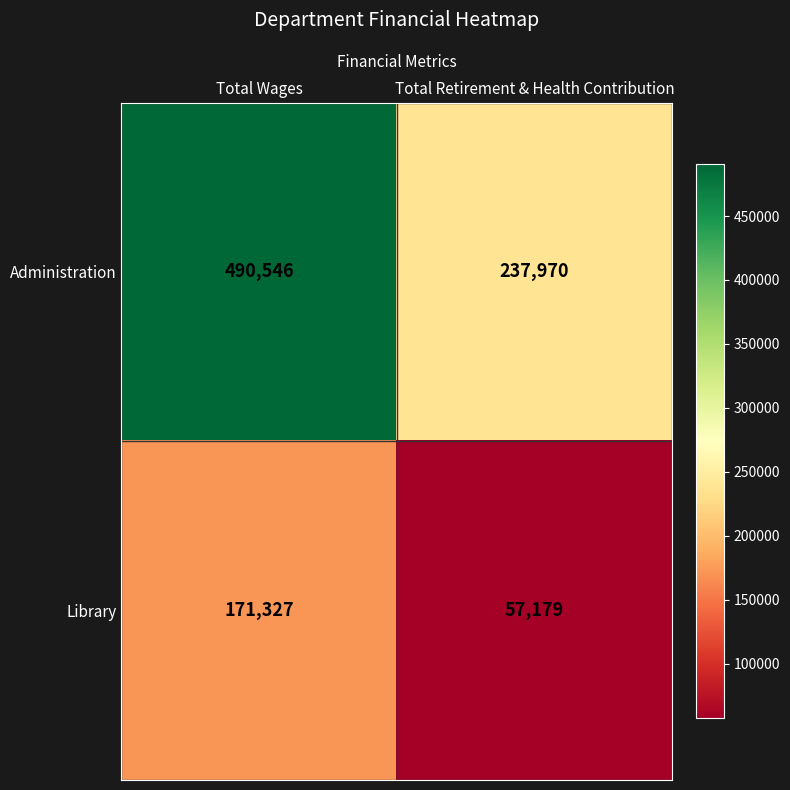

Which series has the largest range (max minus min)?

Administration